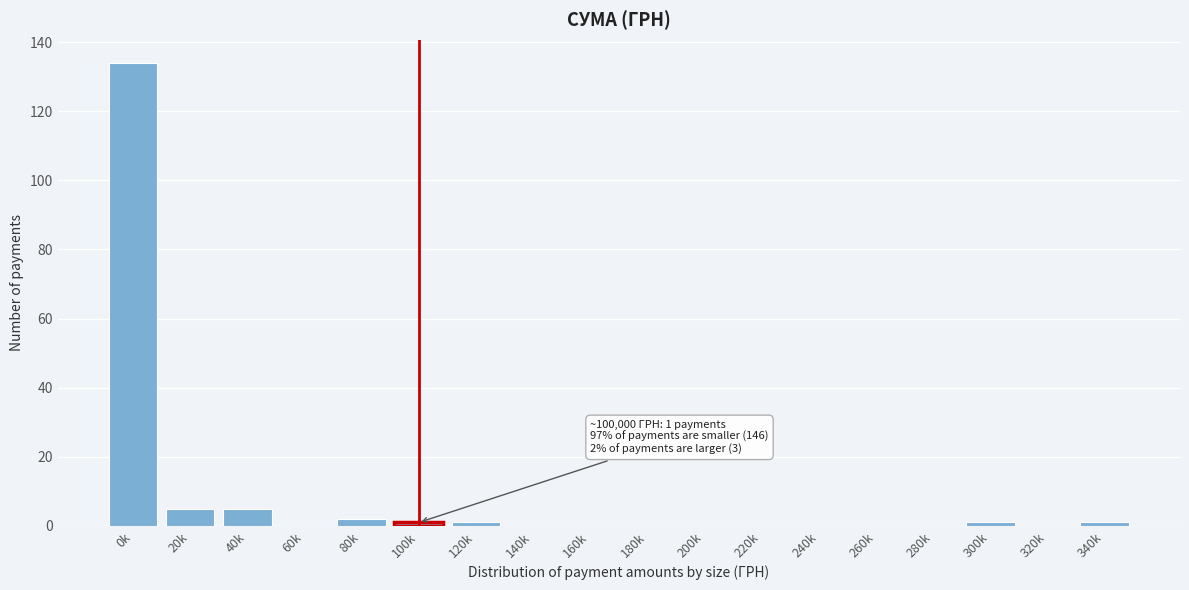

Reading right to left, list all the values displayed in this chart.

340k=1	320k=0	300k=1	280k=0	260k=0	240k=0	220k=0	200k=0	180k=0	160k=0	140k=0	120k=1	100k=1	80k=2	60k=0	40k=5	20k=5	0k=134